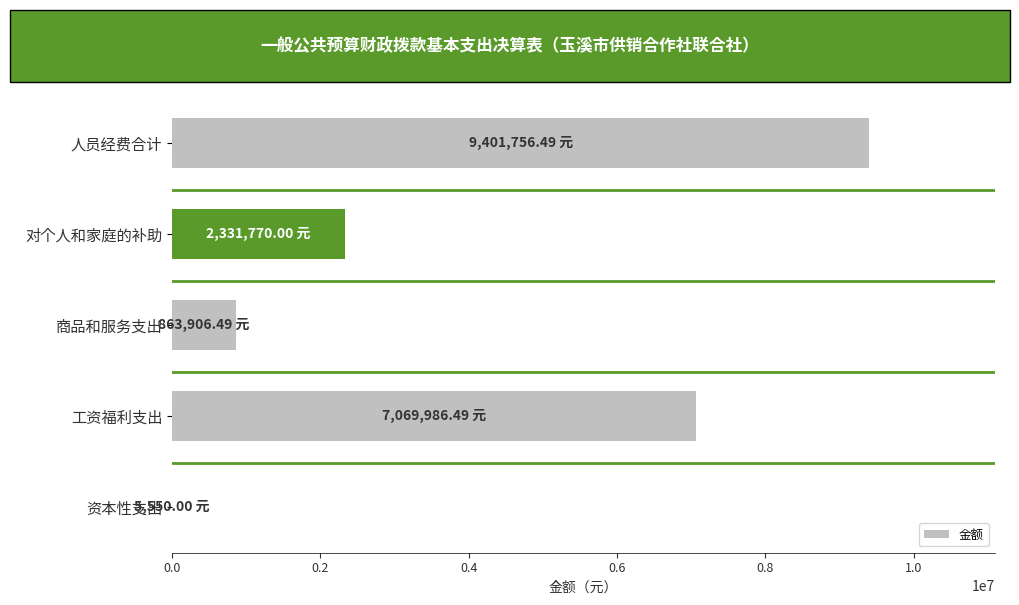

Between 工资福利支出 and 对个人和家庭的补助, which is larger?

工资福利支出